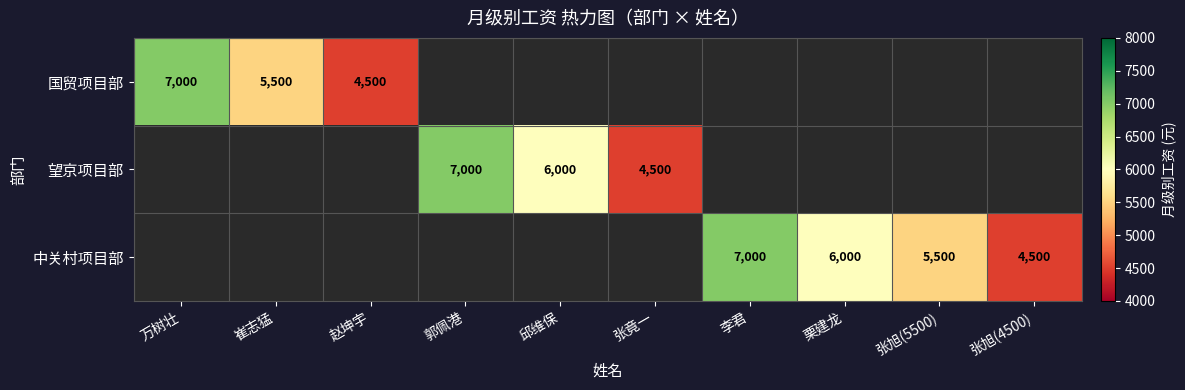

Where is 国贸项目部 nearest to the value 5750?

崔志猛